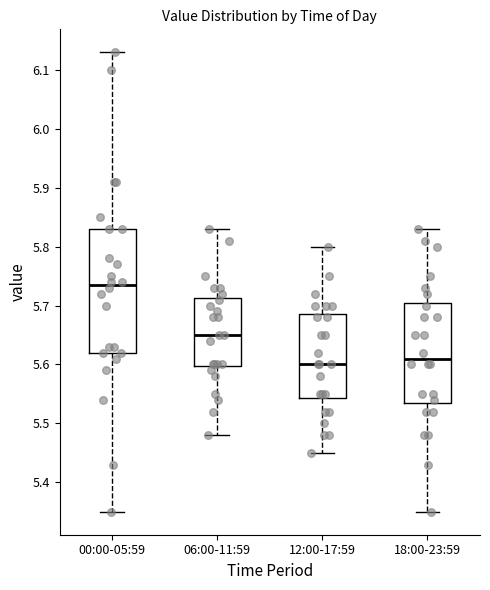

Reading left to right, transcribe this box plot: for each box, give where its median line is, the range the box spans, and where its two whiskers end, as read against the y-axis. The values are not printed on the chart, so give them approximately, as read against the axis.

00:00-05:59: median 5.74, box 5.62 to 5.83, whiskers 5.35 to 6.13
06:00-11:59: median 5.65, box 5.60 to 5.71, whiskers 5.48 to 5.83
12:00-17:59: median 5.60, box 5.54 to 5.69, whiskers 5.45 to 5.80
18:00-23:59: median 5.61, box 5.54 to 5.71, whiskers 5.35 to 5.83